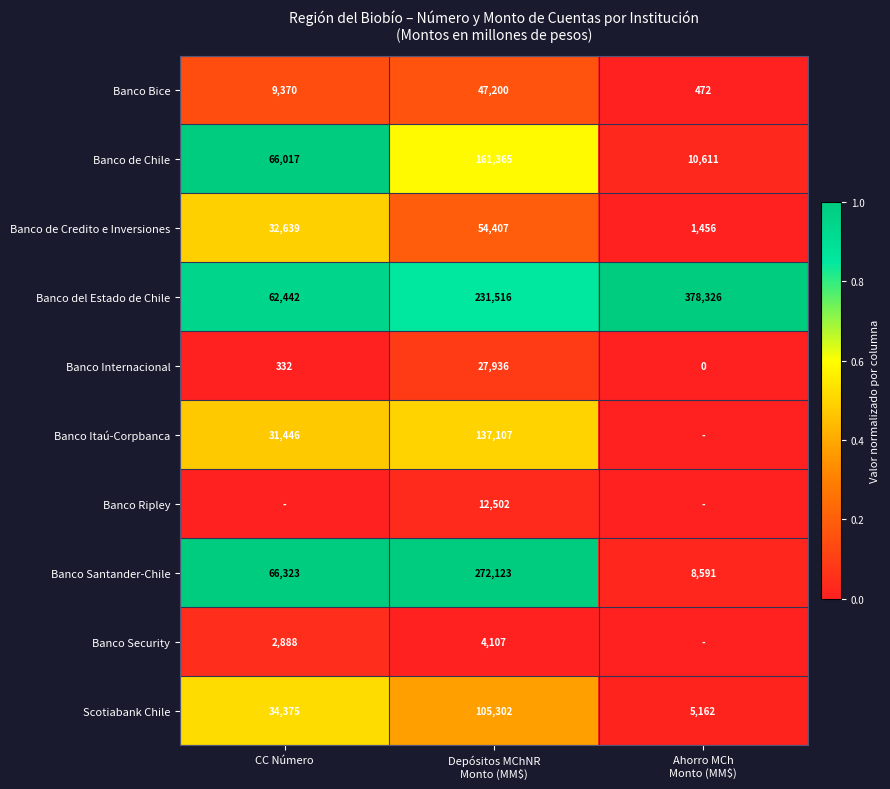

True or false: Banco de Credito e Inversiones has a value of 32639 at CC Número.

True